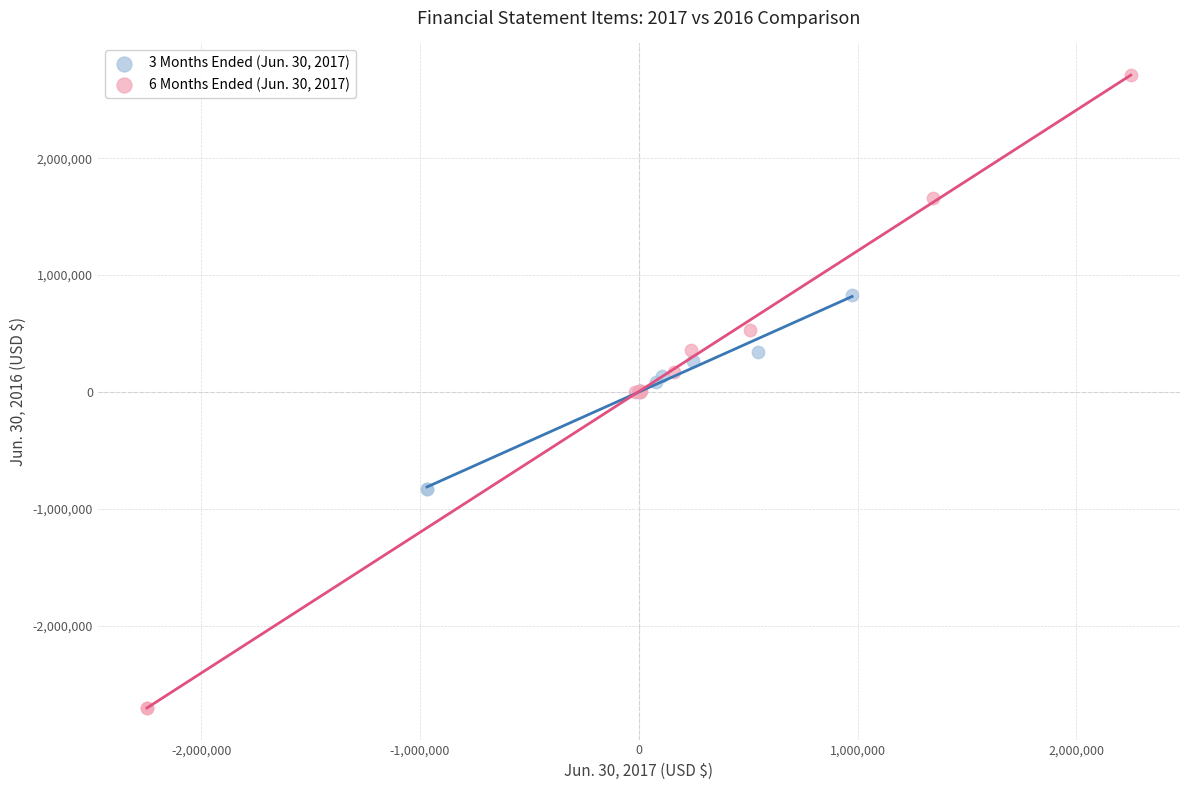

Which series reaches the minimum Y coordinate?

6 Months Ended (Jun. 30, 2017)